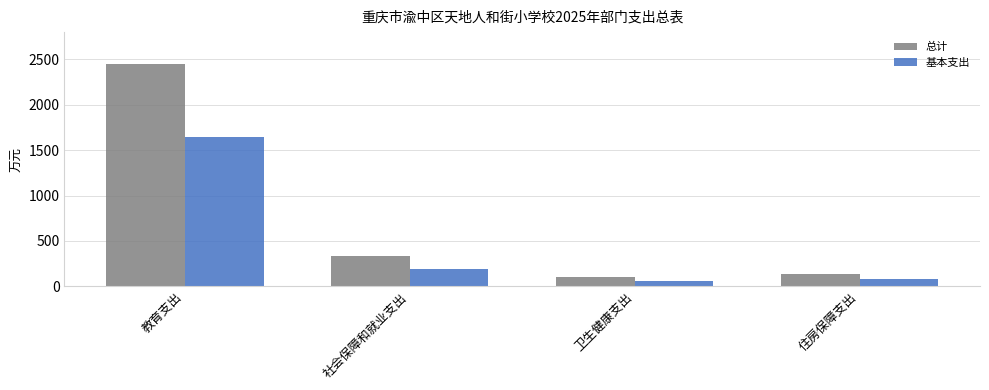

At which category is the sum across all series the highest?

教育支出